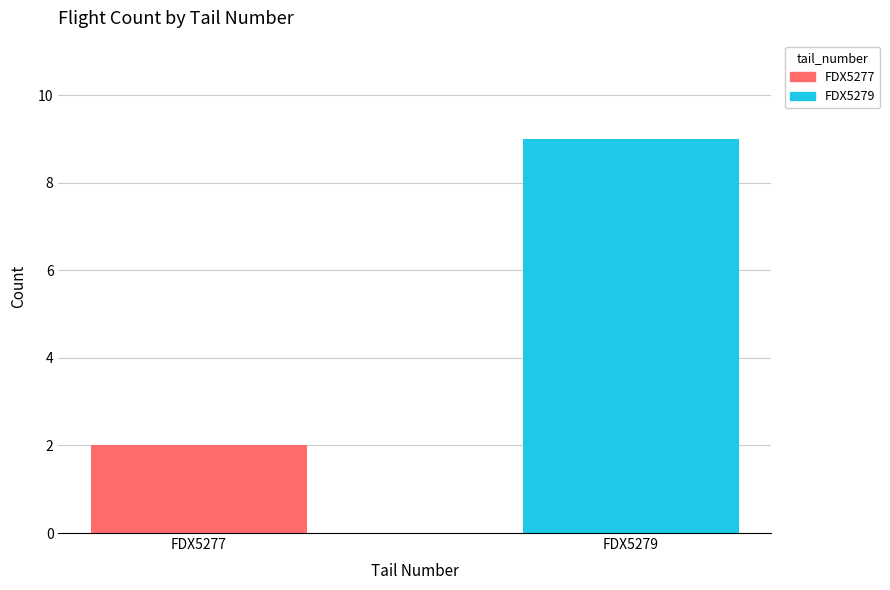

List the labels in order of value, smallest first.

FDX5277, FDX5279